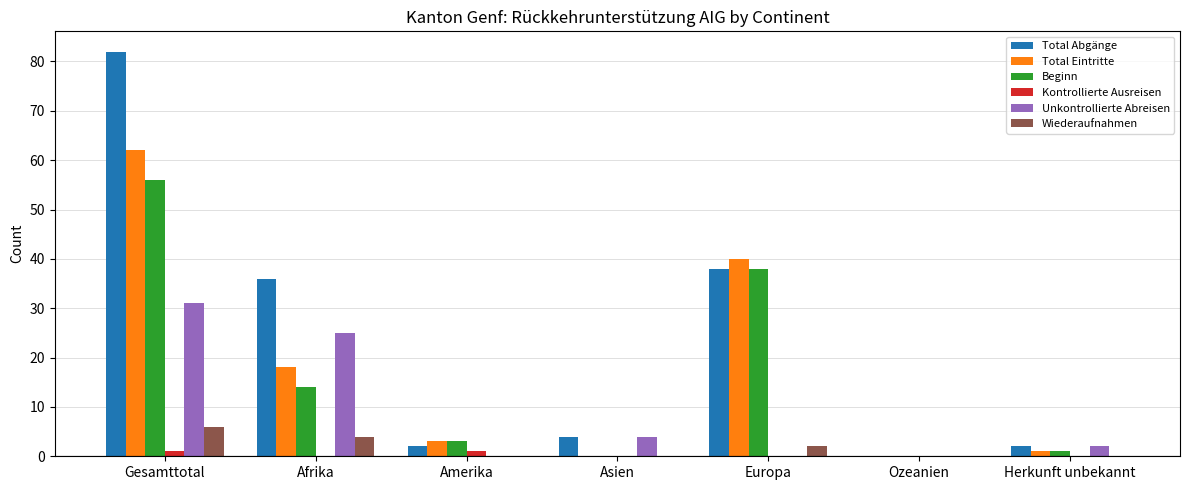

What is the highest value of the Wiederaufnahmen series?

6